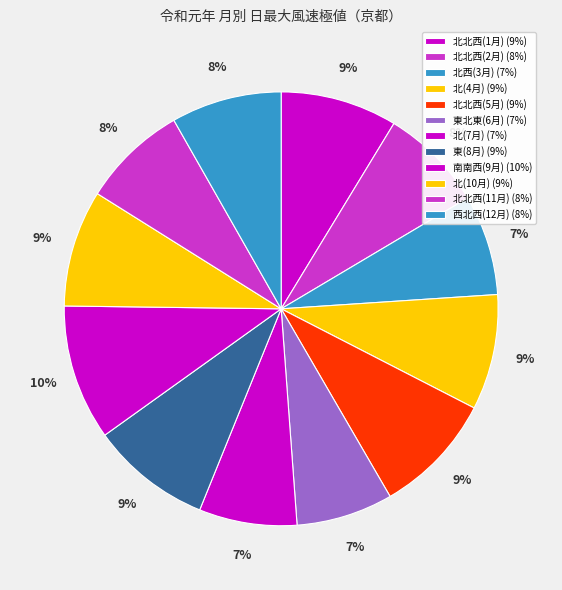

What percentage do 西北西(12月) and 北(7月) together represent?

15.5%